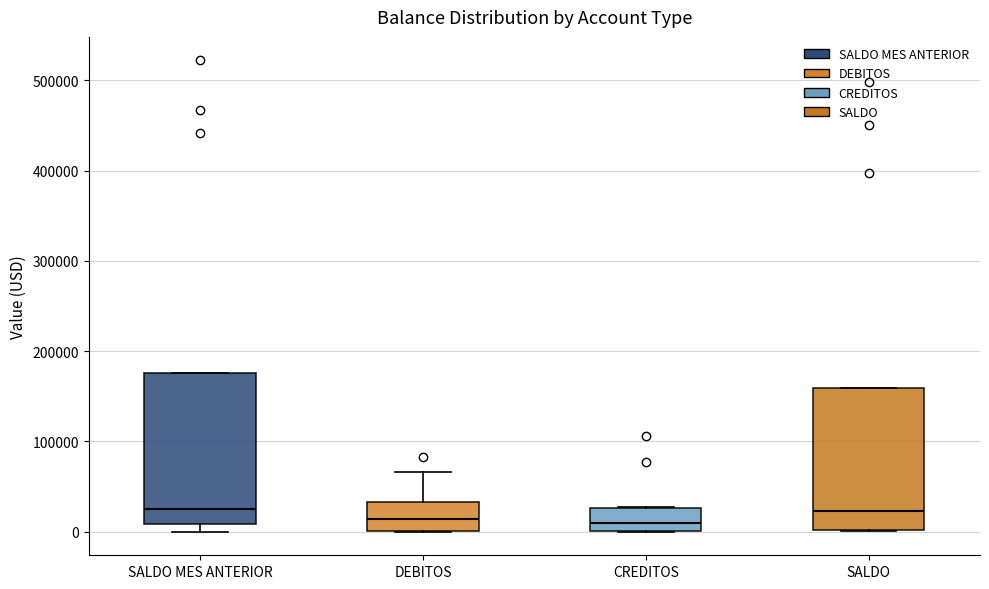

Reading left to right, transcribe this box plot: for each box, give where its median line is, the range the box spans, and where its two whiskers end, as read against the y-axis. The values are not printed on the chart, so give them approximately, as read against the axis.

SALDO MES ANTERIOR: median 30000, box 10000 to 180000, whiskers 0 to 180000
DEBITOS: median 10000, box 0 to 30000, whiskers 0 to 70000
CREDITOS: median 10000, box 0 to 30000, whiskers 0 to 30000
SALDO: median 20000, box 0 to 160000, whiskers 0 to 160000